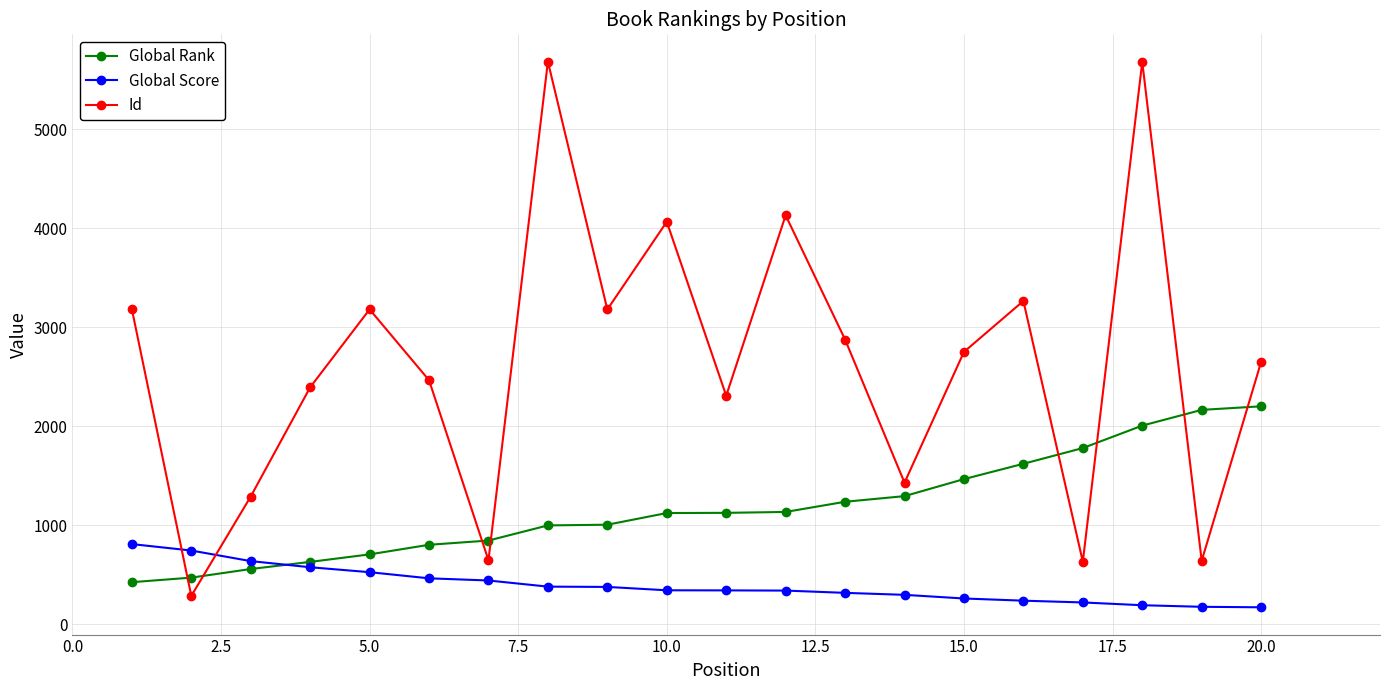

What is the highest value of the Id series?

5686